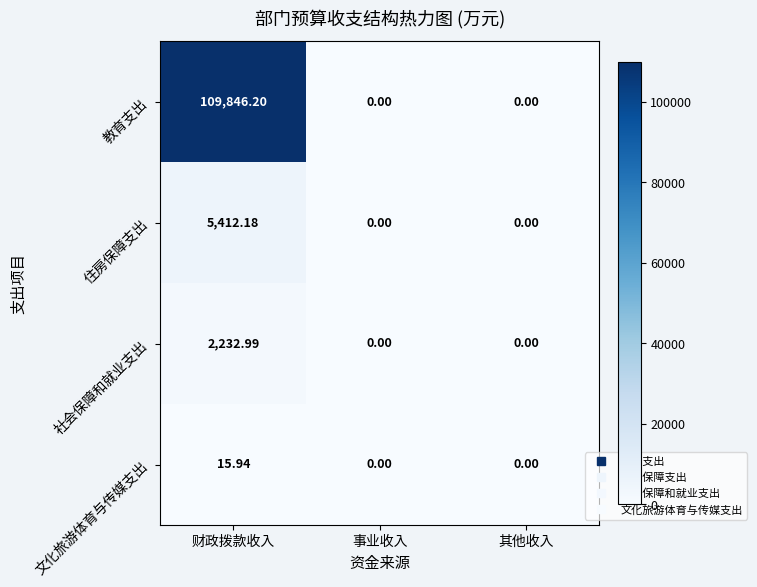

Which series changed the most between 财政拨款收入 and 事业收入?

教育支出